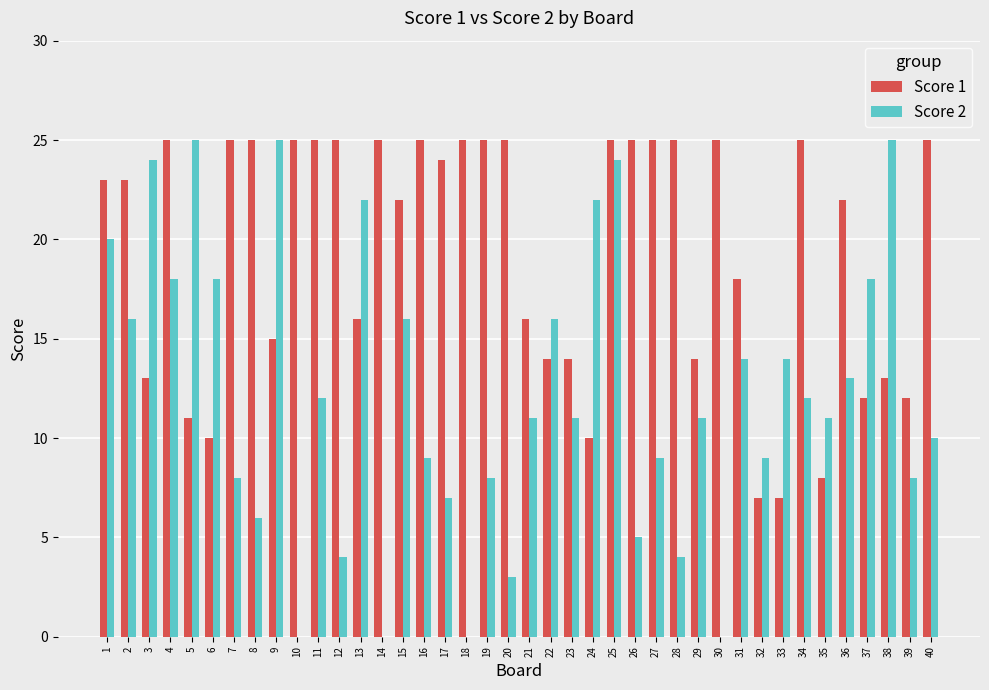

What is the total value across all series at 2?

39